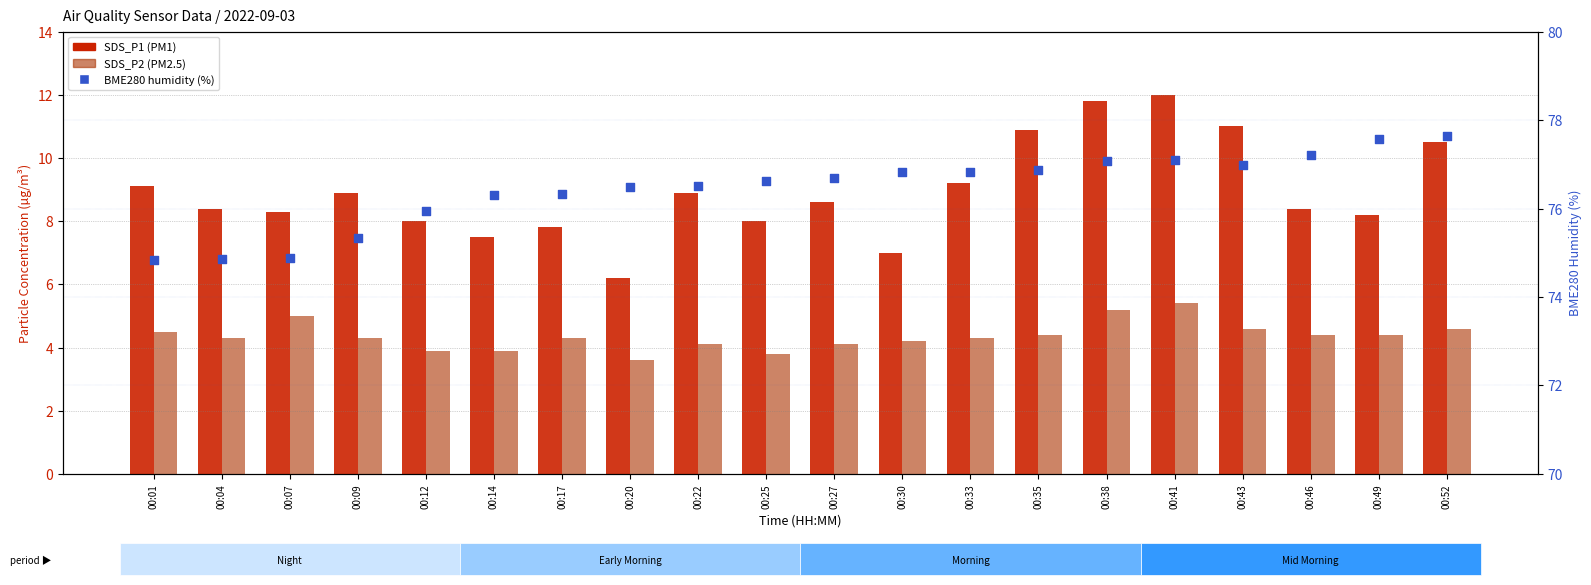

Which series has the largest Y range (max minus min)?

SDS_P1